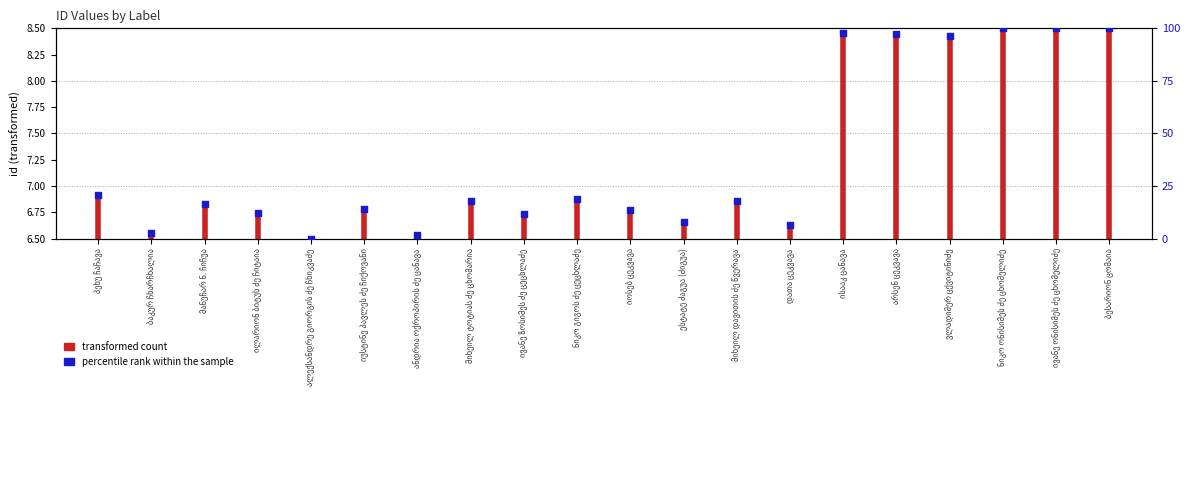

Between დათა ცეკვავა and არსენ ცეკვავა, which is larger?

არსენ ცეკვავა